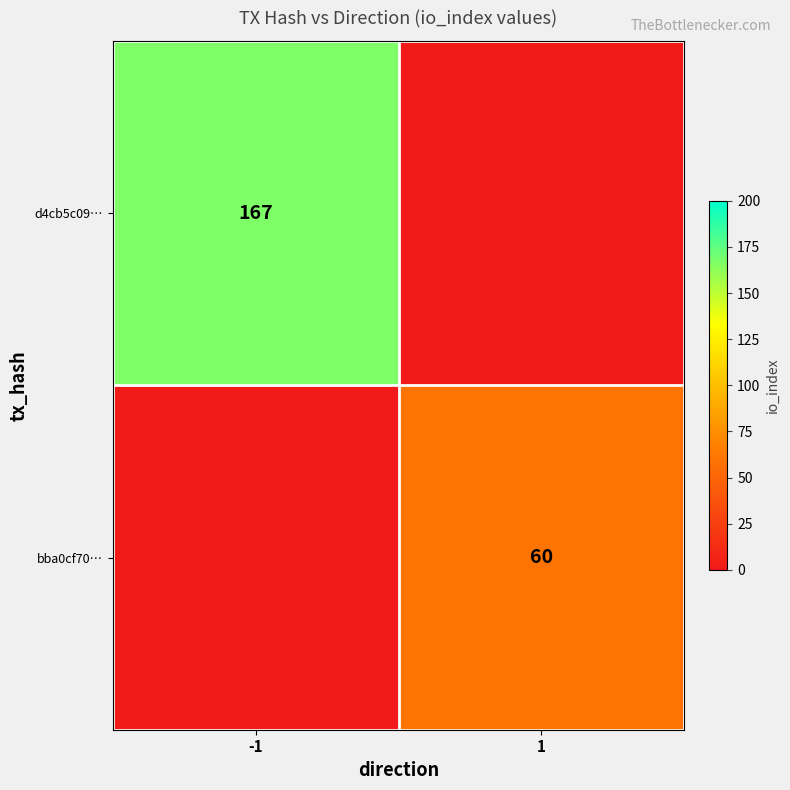

Which category has the highest value across all series?

-1